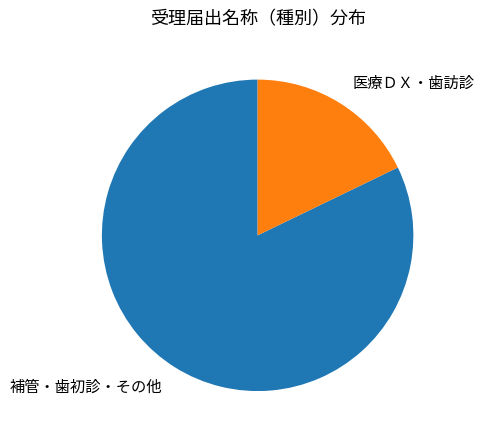

Approximately how many times larger is the value at 補管・歯初診・その他 compared to 医療ＤＸ・歯訪診?

4.6